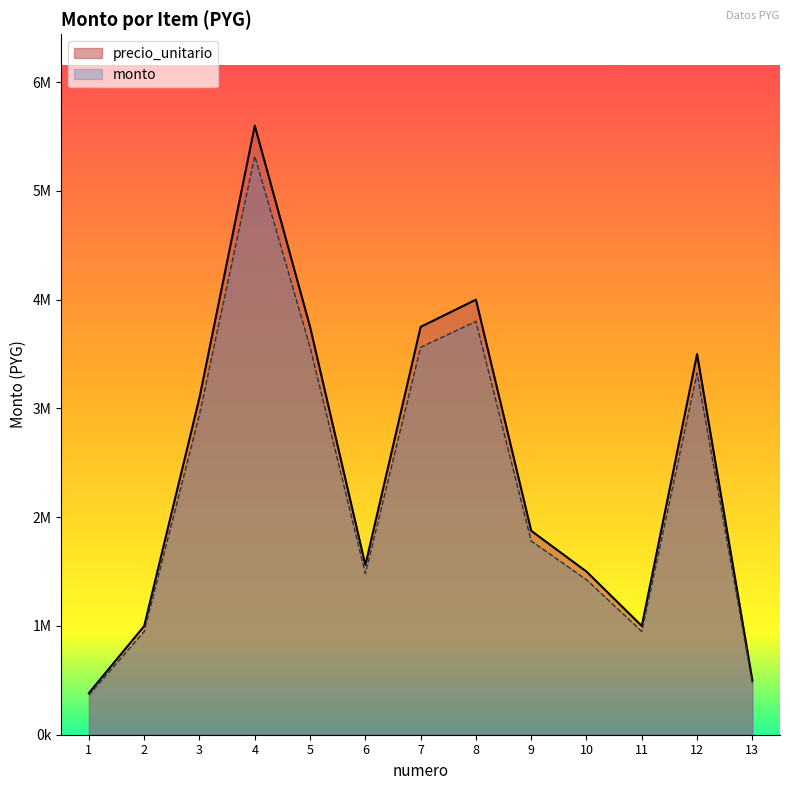

What are all the series names shown in the legend?

precio_unitario, monto